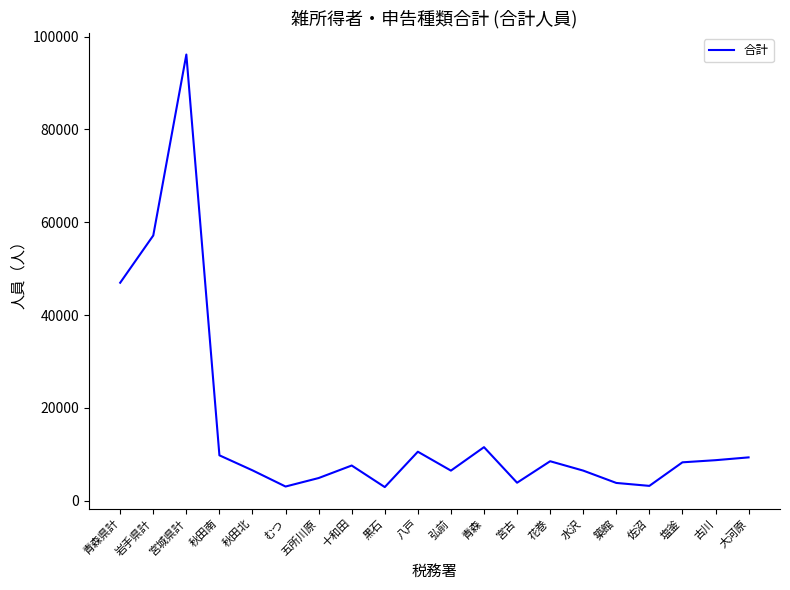

Where is the first local maximum?

宮城県計